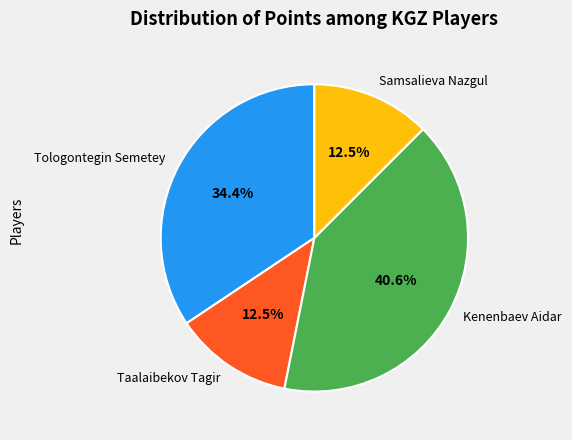

Approximately how many times larger is the value at Samsalieva Nazgul compared to Tologontegin Semetey?

0.4